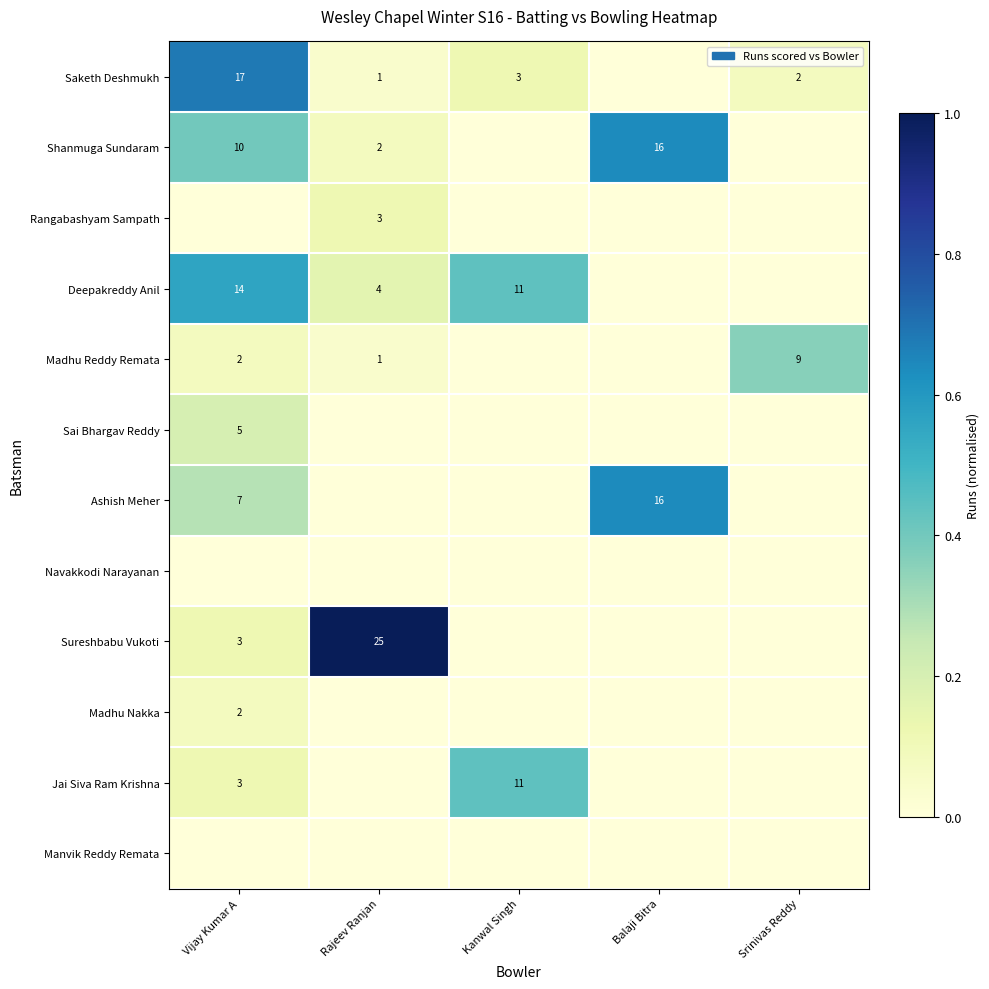

The value of Ashish Meher at Vijay Kumar A is 7. True or false?

True